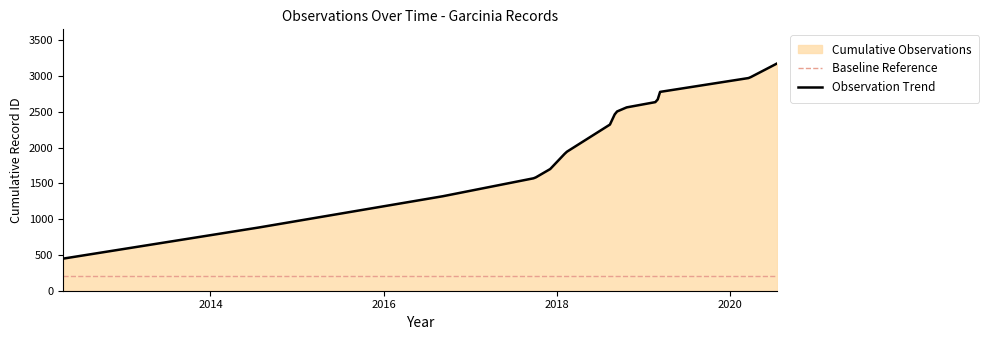

At which label is the value closest to 1812?

2017-12-03